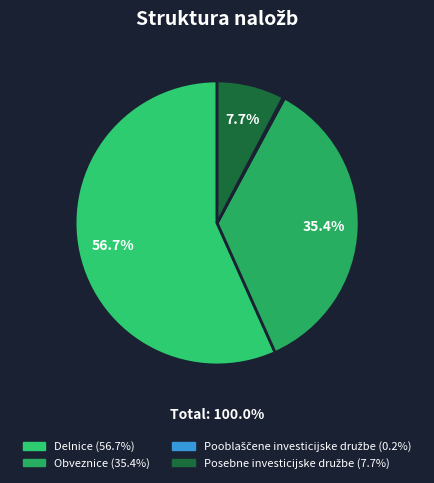

The Posebne investicijske družbe slice represents 1% of the pie. True or false?

False